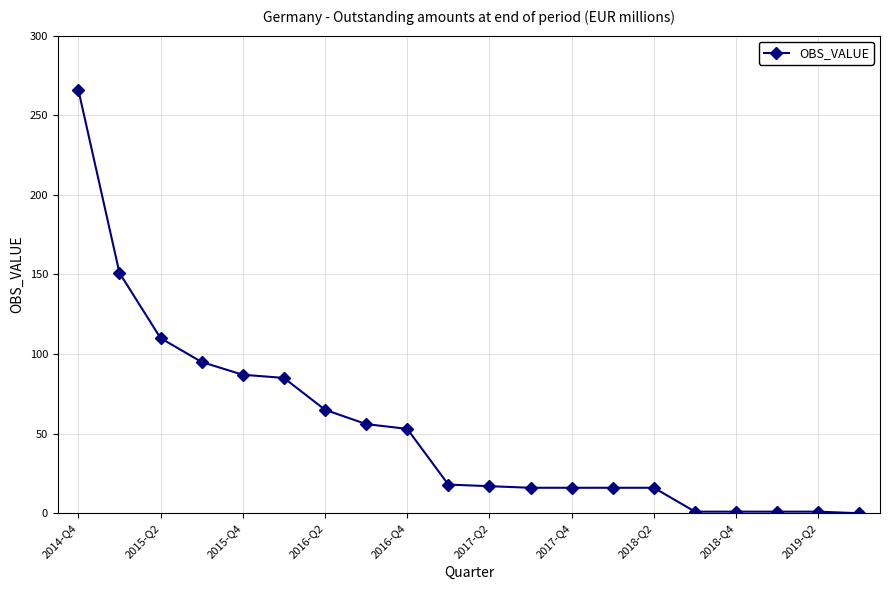

What is the average value?

54